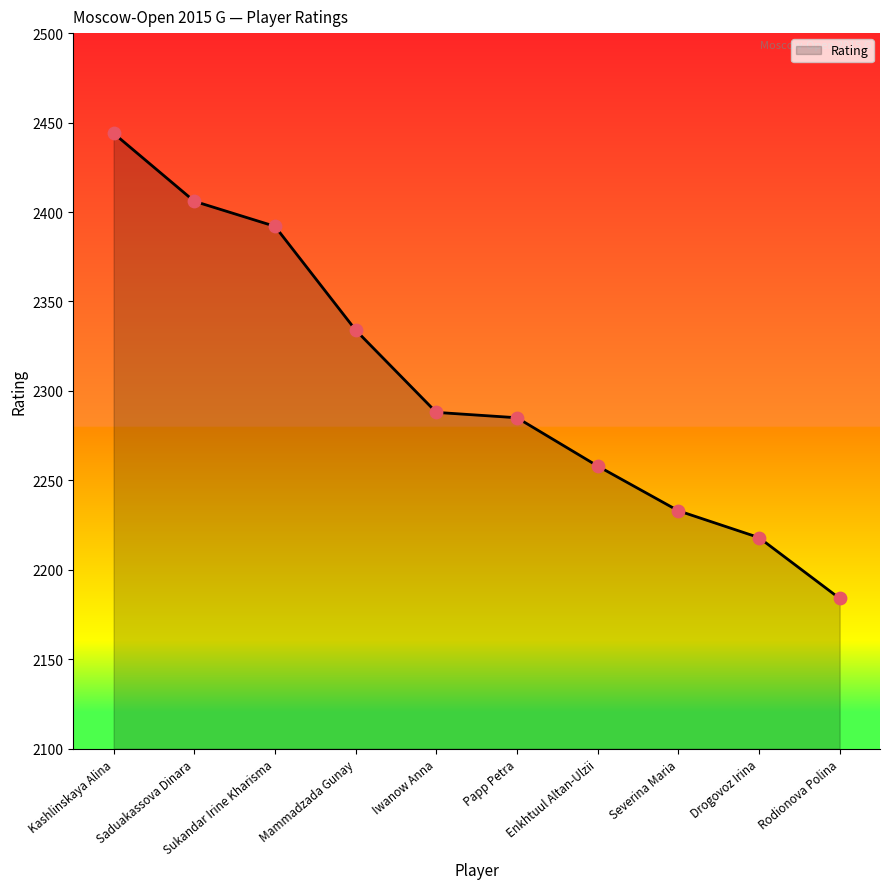

Approximately how many times larger is the value at Enkhtuul Altan-Ulzii compared to Iwanow Anna?

1.0